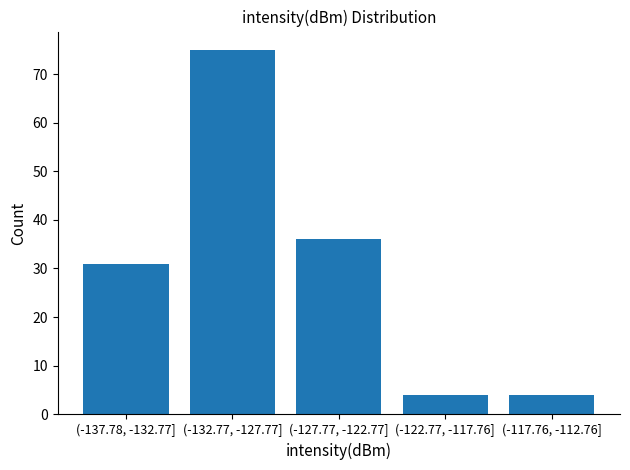

Reading left to right, extract all data points from this chart.

(-137.78, -132.77]=31	(-132.77, -127.77]=75	(-127.77, -122.77]=36	(-122.77, -117.76]=4	(-117.76, -112.76]=4